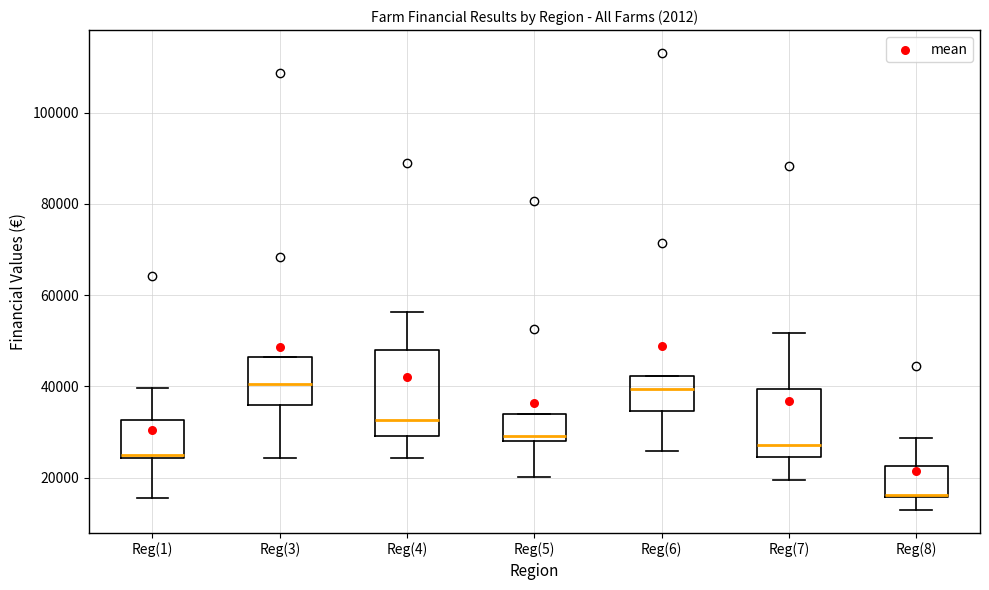

Where does the upper whisker of the box for Reg(1) end on the y-axis? The values are not printed on the chart, so give them approximately, as read against the axis.

40000